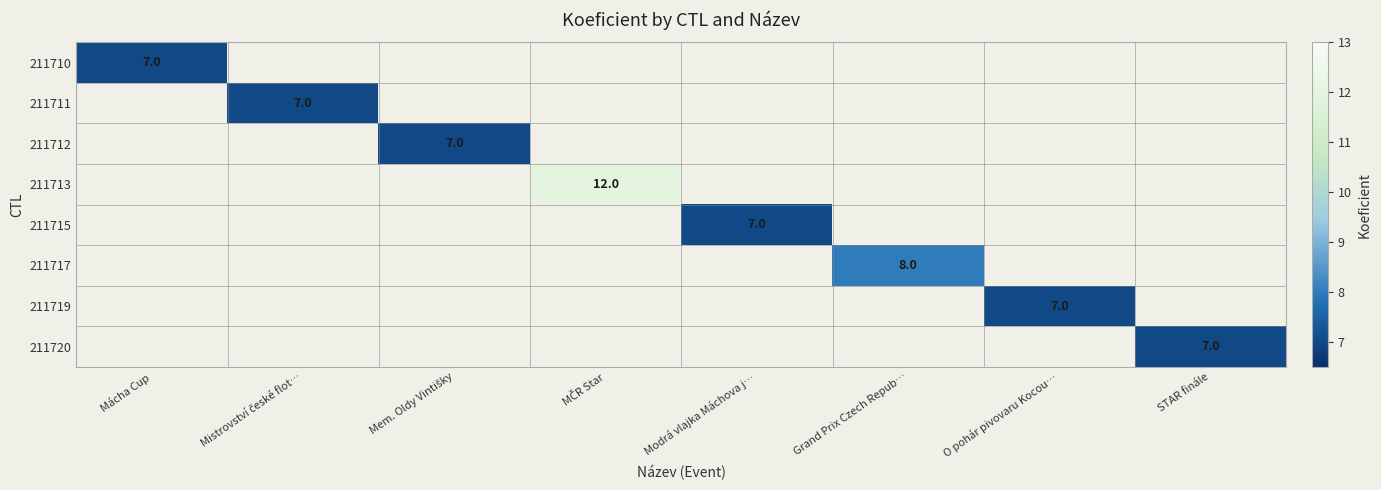

Is it true that 211713 equals 12.0 at MČR Star?

True